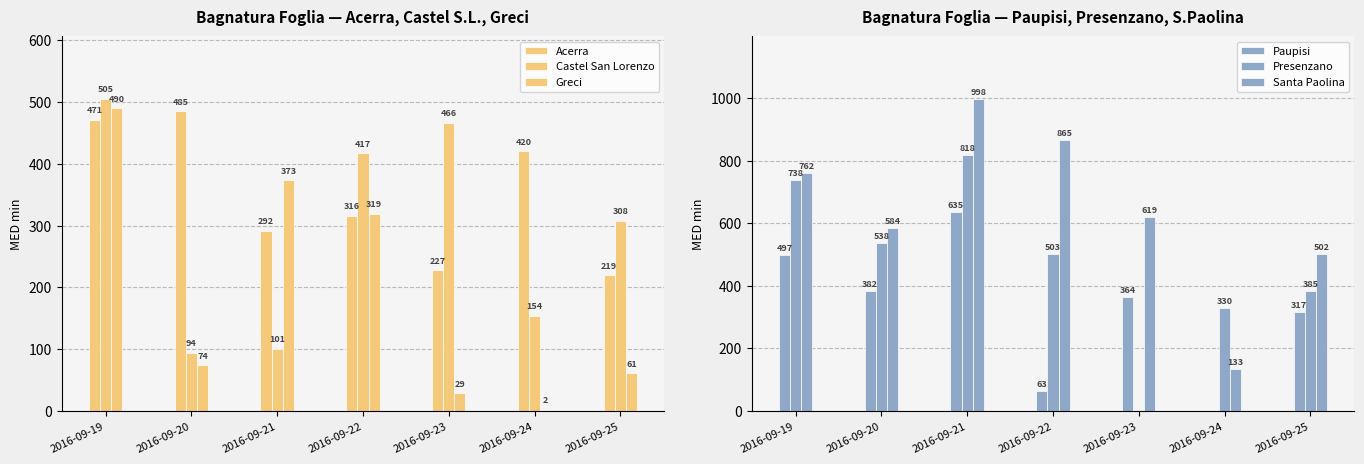

What is the average value of the Presenzano series?

473.1